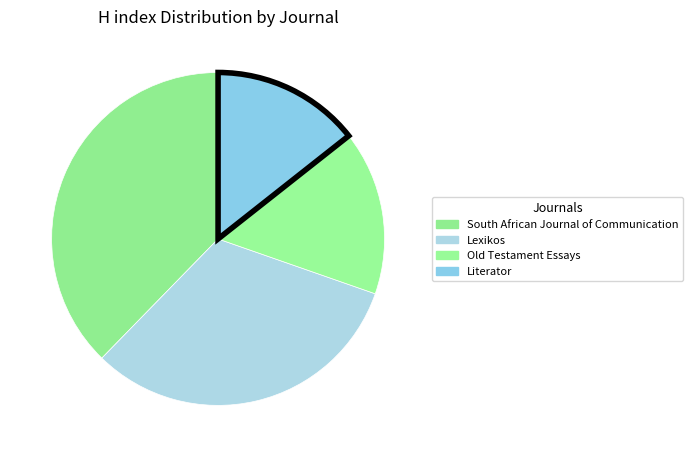

Is there a majority slice in this chart?

No